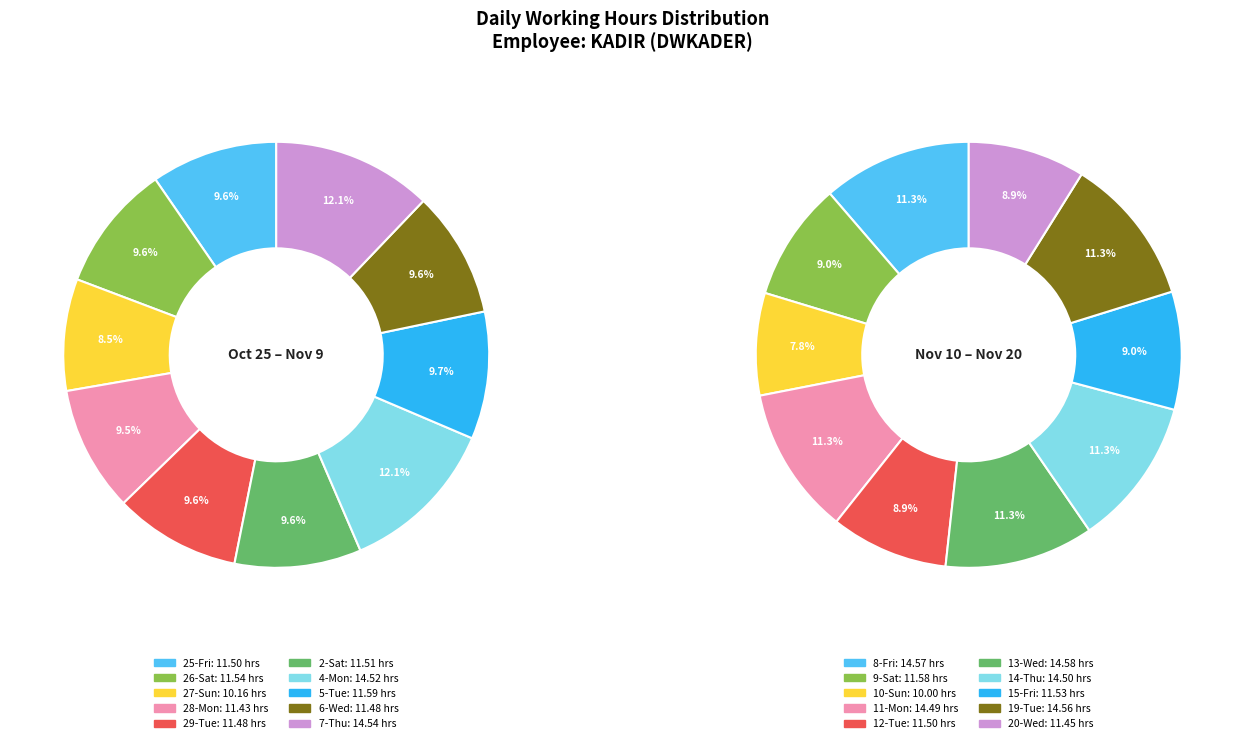

How many segments does this pie chart have?

20